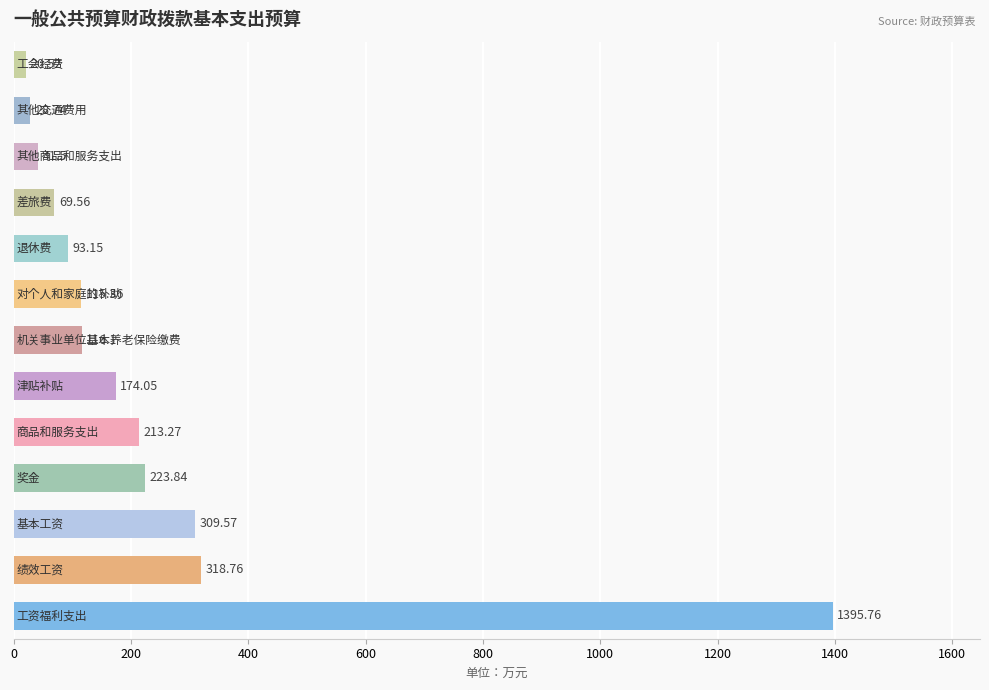

What is the difference between the maximum and minimum values?

1375.2